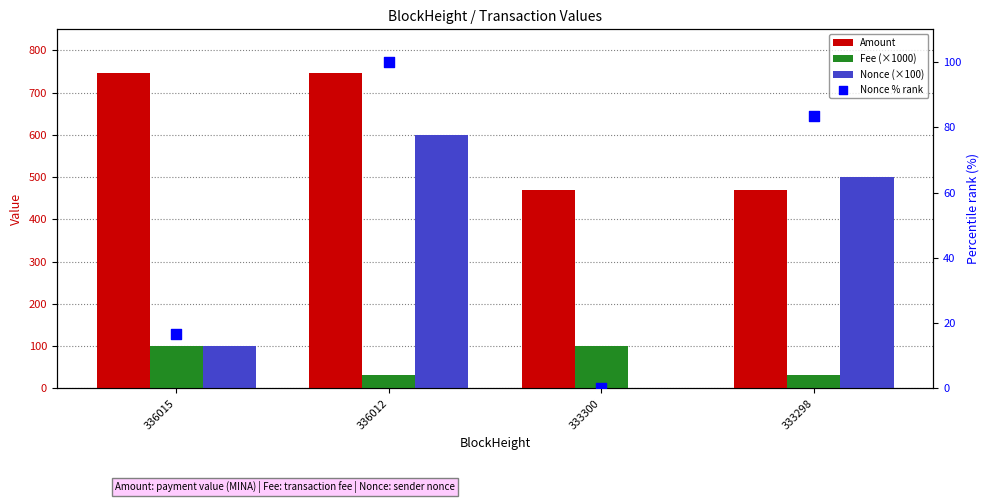

At which category is the sum across all series the highest?

336012